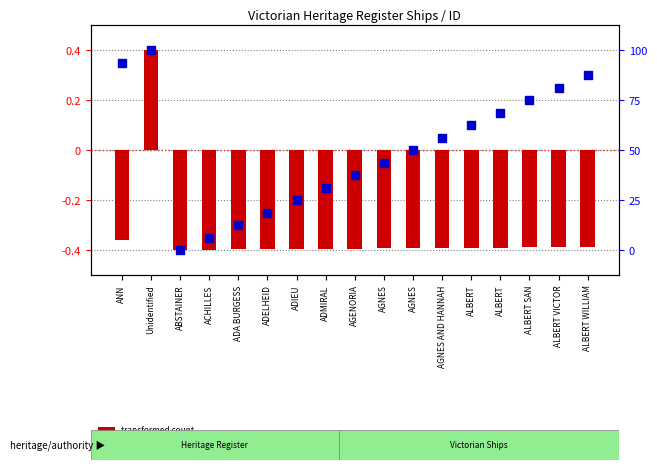

At which category is the sum across all series the highest?

Unidentified